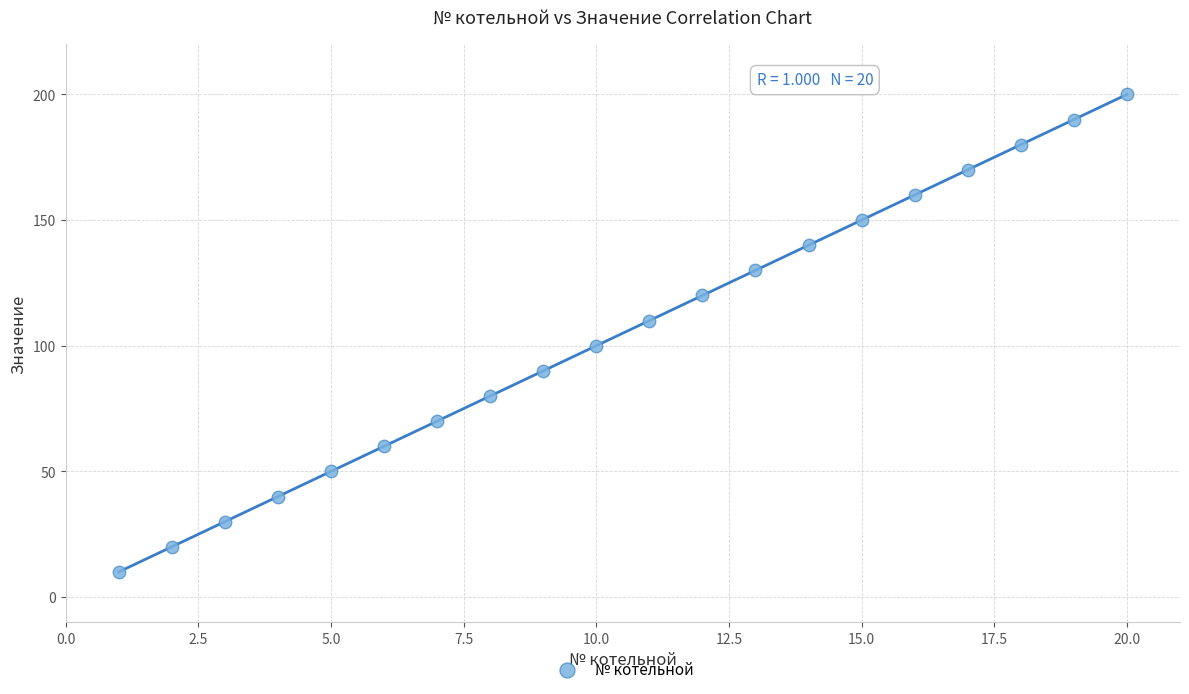

What is the range of X values (max minus min)?

19